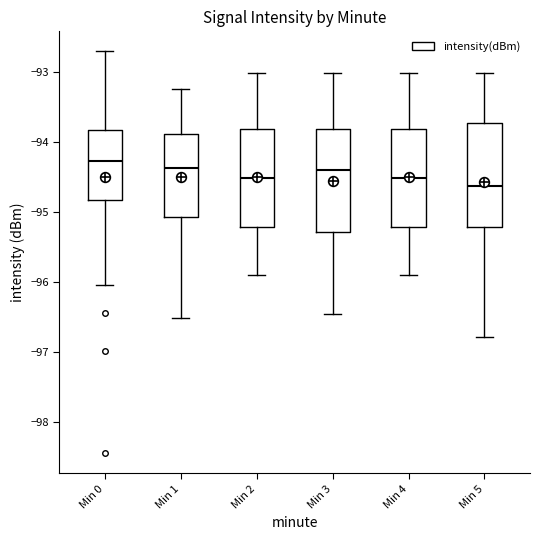

Reading left to right, transcribe this box plot: for each box, give where its median line is, the range the box spans, and where its two whiskers end, as read against the y-axis. The values are not printed on the chart, so give them approximately, as read against the axis.

Min 0: median -94.3, box -94.8 to -93.8, whiskers -96.0 to -92.7
Min 1: median -94.4, box -95.1 to -93.9, whiskers -96.5 to -93.2
Min 2: median -94.5, box -95.2 to -93.8, whiskers -95.9 to -93.0
Min 3: median -94.4, box -95.3 to -93.8, whiskers -96.5 to -93.0
Min 4: median -94.5, box -95.2 to -93.8, whiskers -95.9 to -93.0
Min 5: median -94.6, box -95.2 to -93.7, whiskers -96.8 to -93.0